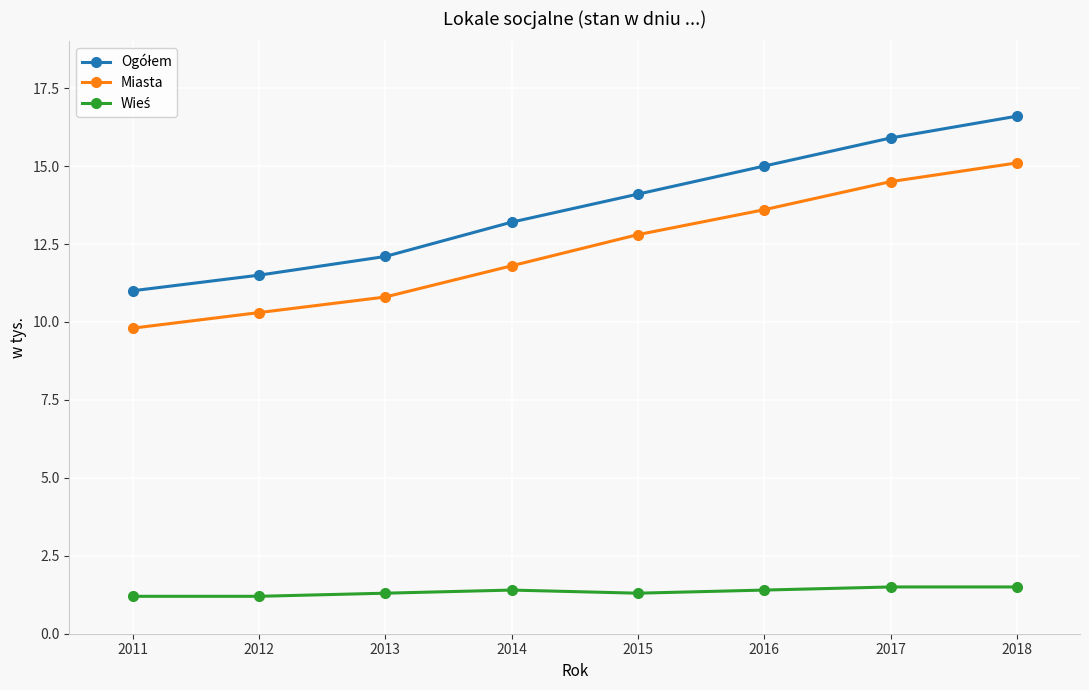

How many lines are shown in the chart?

3